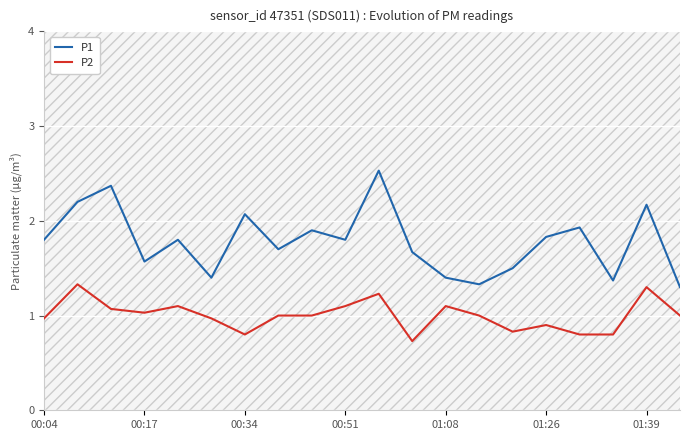

True or false: P2 has more than 2 points higher than both neighbors.

True